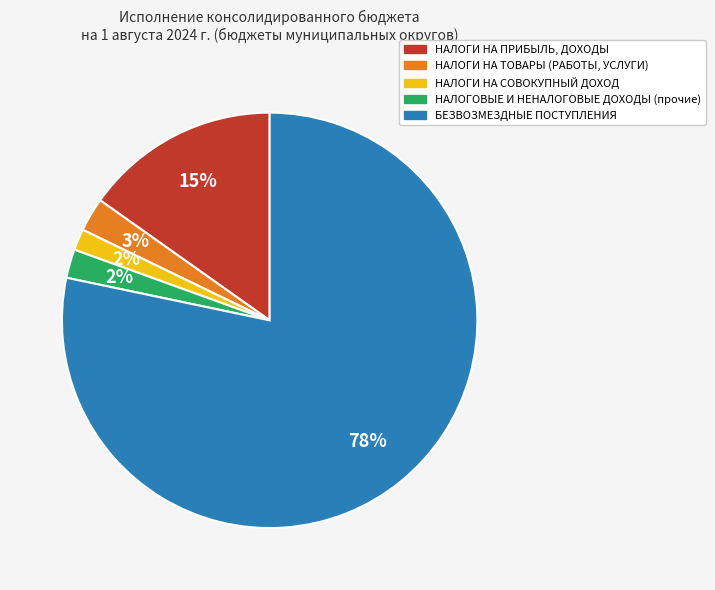

Between БЕЗВОЗМЕЗДНЫЕ ПОСТУПЛЕНИЯ and НАЛОГИ НА ТОВАРЫ (РАБОТЫ, УСЛУГИ), which is larger?

БЕЗВОЗМЕЗДНЫЕ ПОСТУПЛЕНИЯ